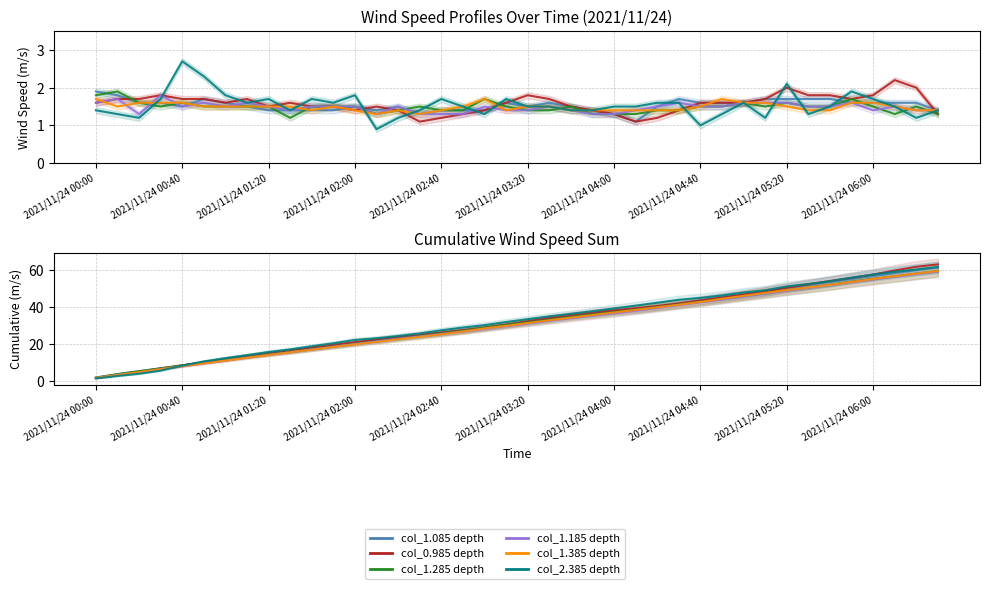

Which series has the largest range (max minus min)?

col_0.985